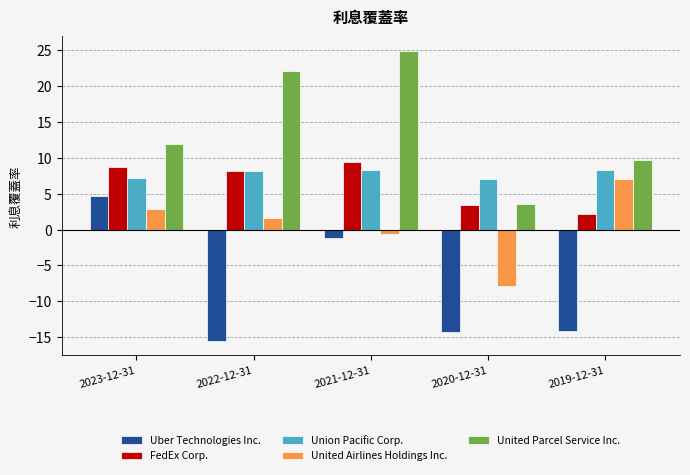

How many bars are there in each group?

5